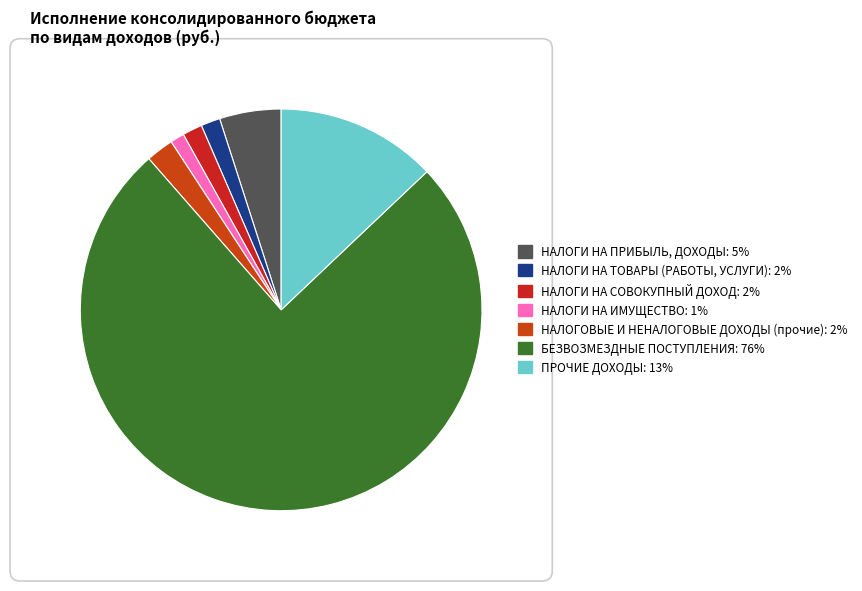

What is the largest slice in the pie chart?

БЕЗВОЗМЕЗДНЫЕ ПОСТУПЛЕНИЯ